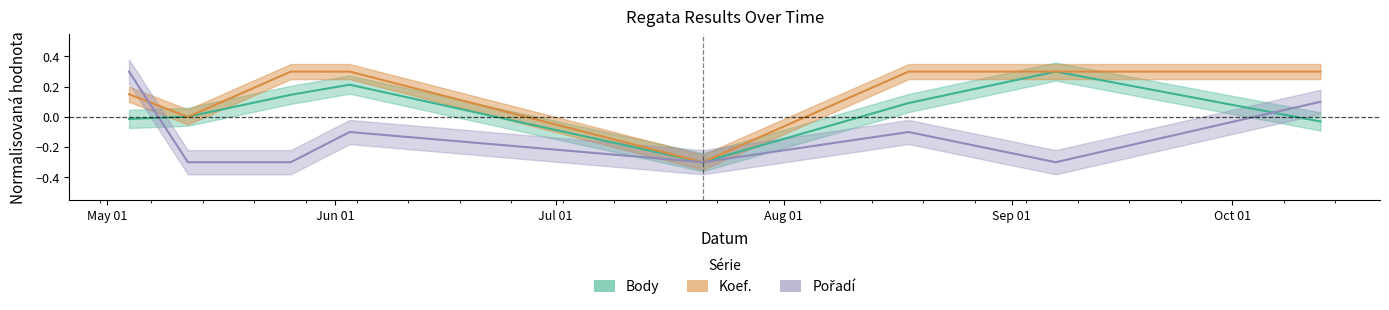

List the series in order of their peak value, lowest first.

Body, Koef., Pořadí